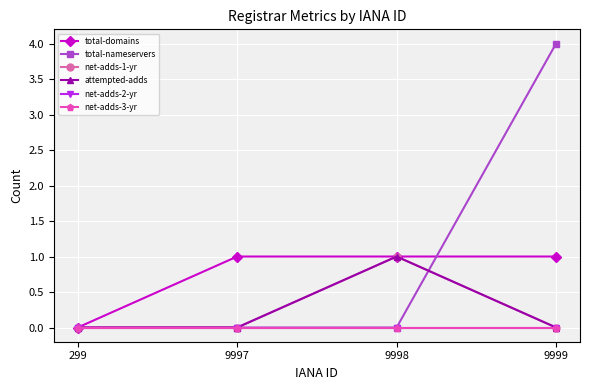

Does the chart have visible grid lines?

Yes